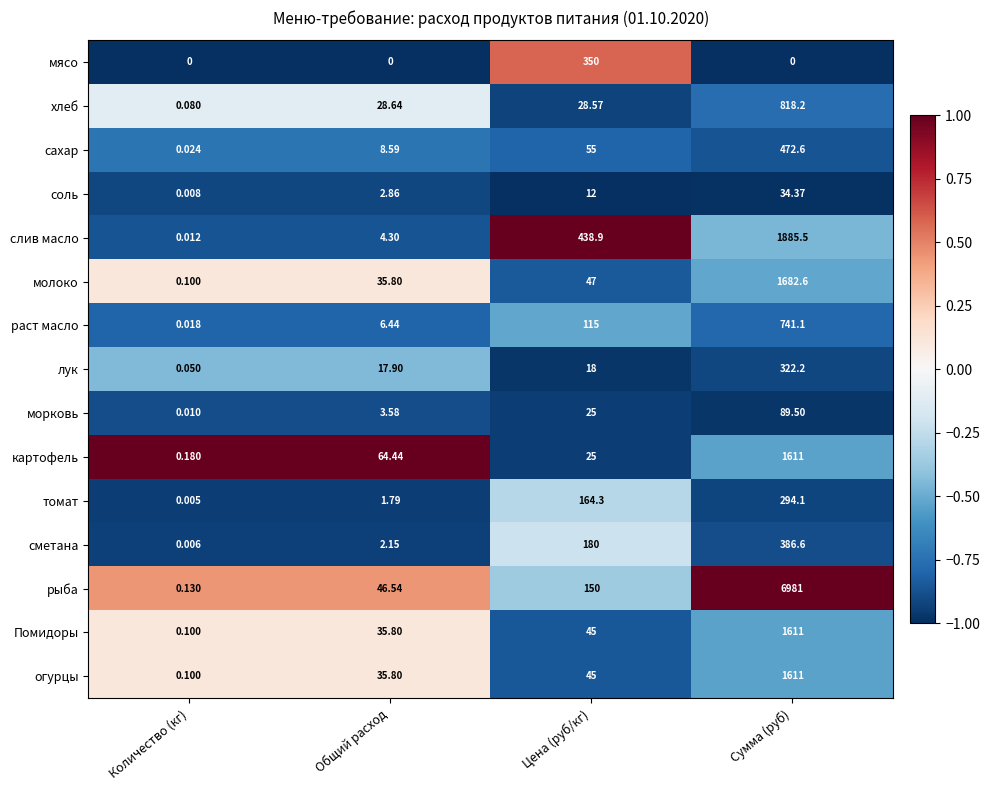

How many categories are shown in the chart?

4